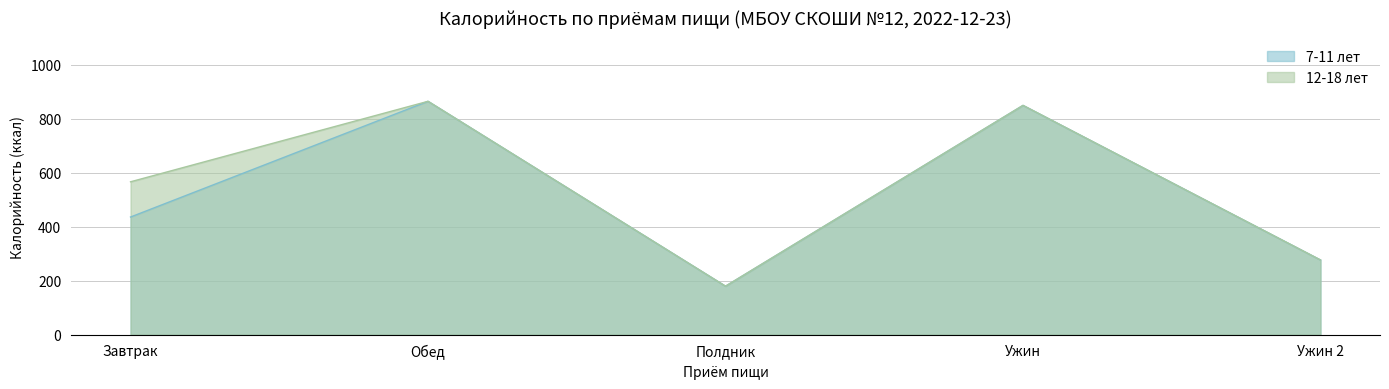

At which category does 12-18 лет reach its first local valley?

Полдник